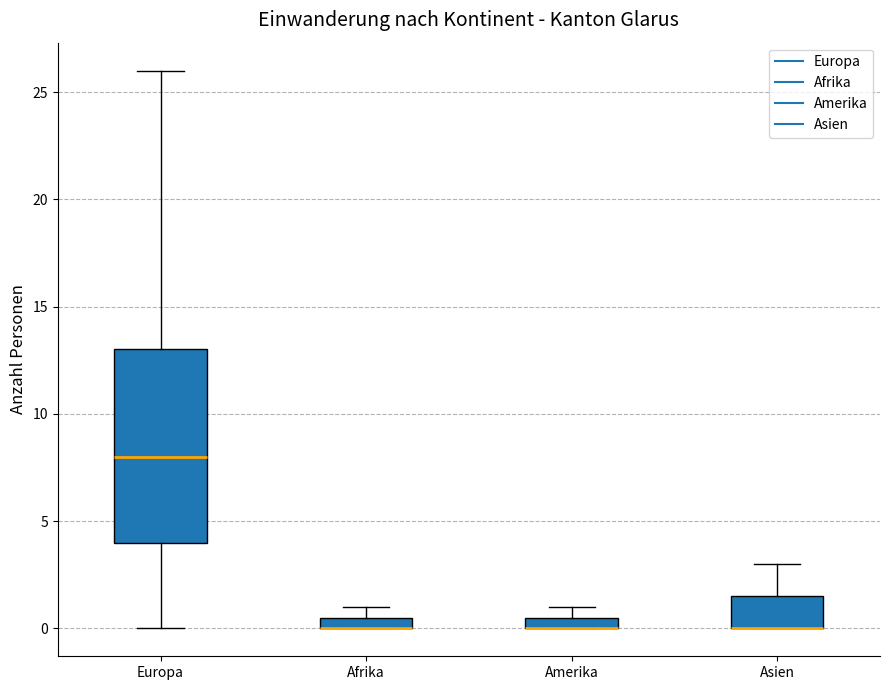

Where does the lower whisker of the box for Europa end on the y-axis? The values are not printed on the chart, so give them approximately, as read against the axis.

0.0